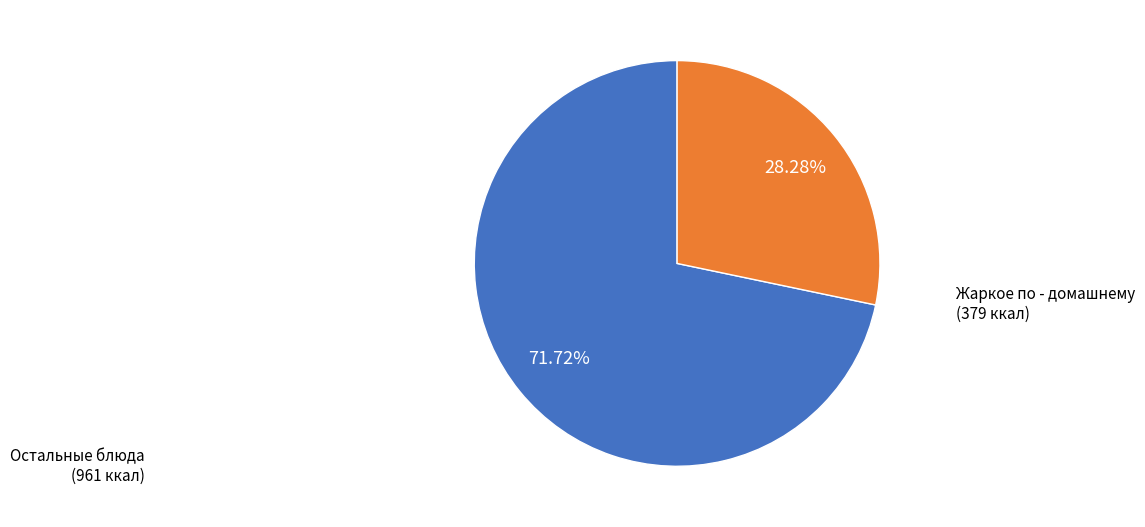

Does any single category account for the majority?

Yes